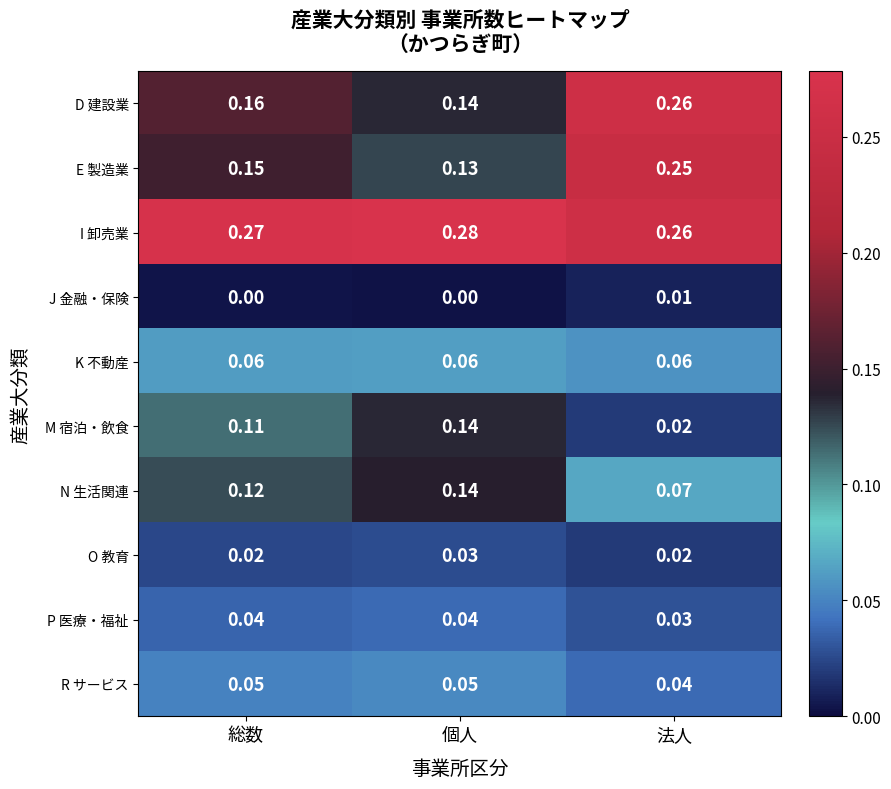

Rank the categories by D 建設業 value from highest to lowest.

法人, 総数, 個人